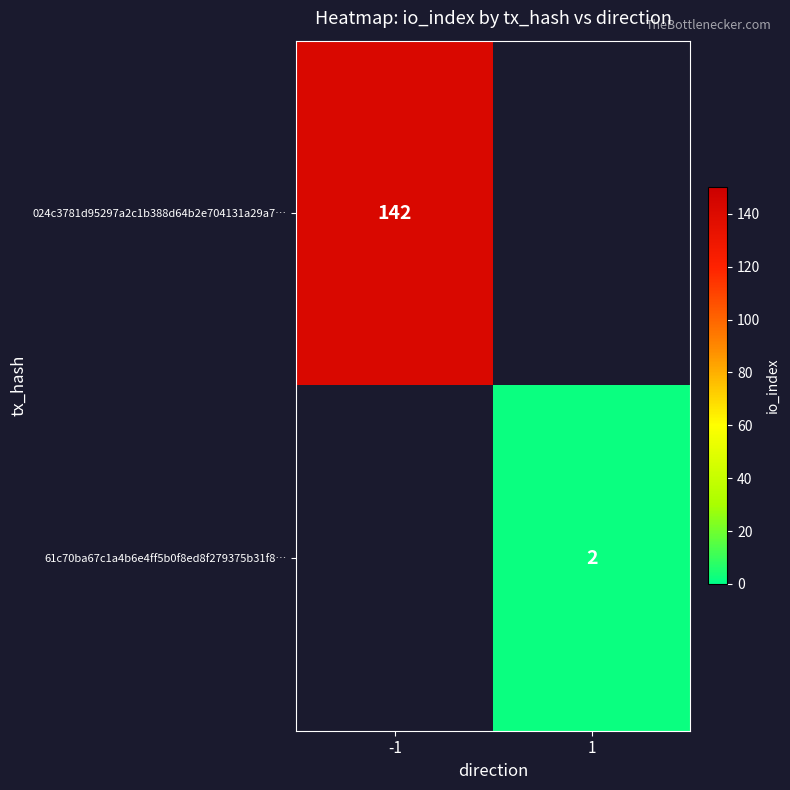

At which category does the chart reach its peak across all series?

-1